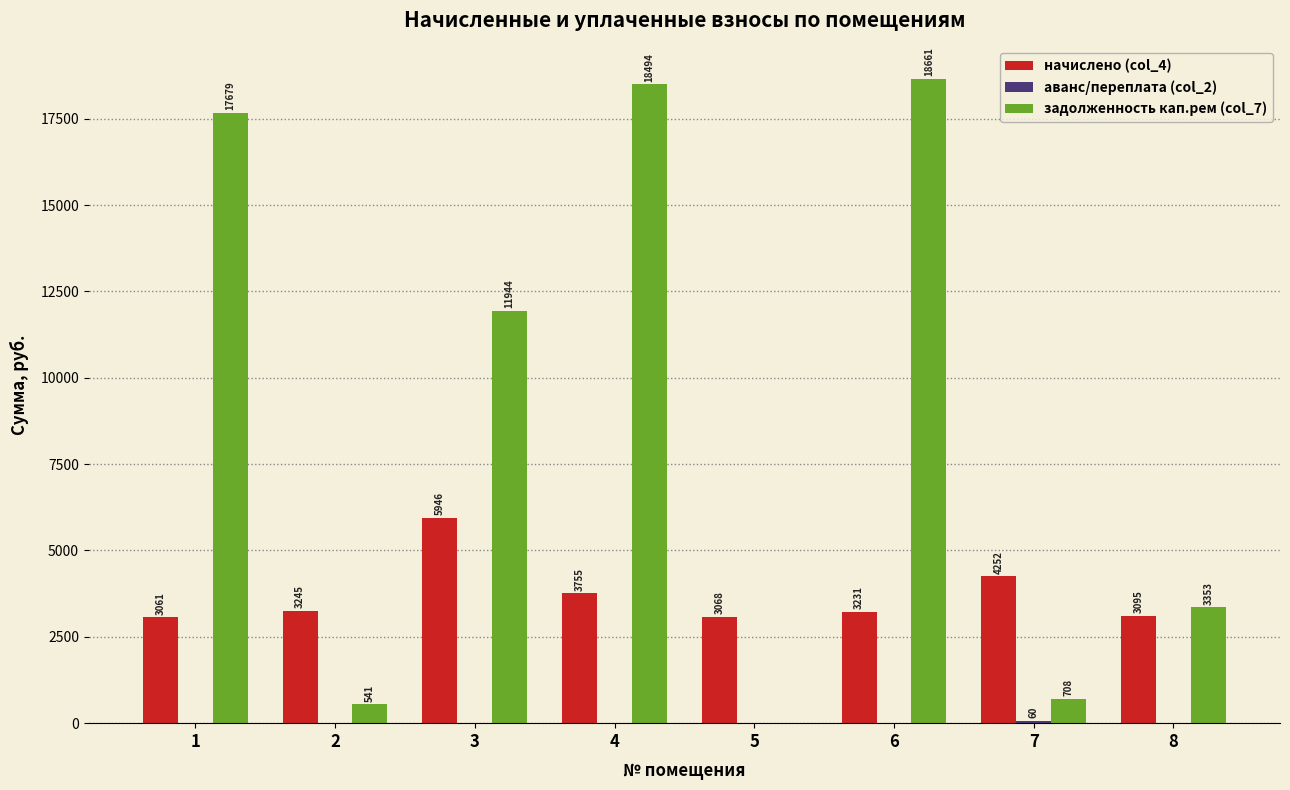

Is it true that начислено (col_4) equals 2046.1 at 1?

False